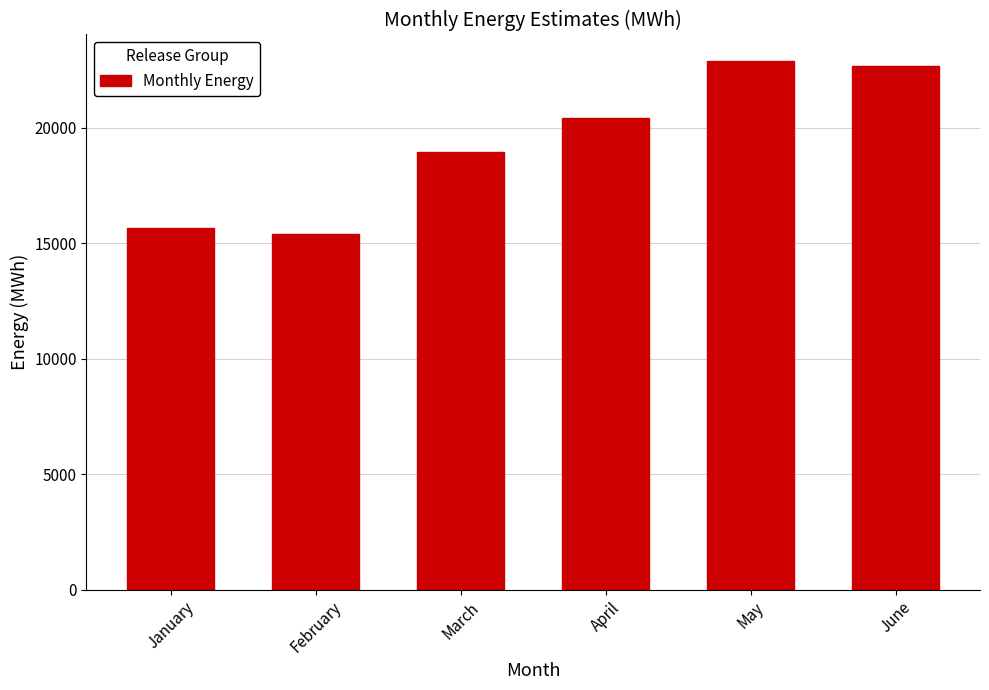

Reading left to right, transcribe all the data shown in this chart.

January=15654.1	February=15403.9	March=18961.8	April=20440.3	May=22902.6	June=22680.2